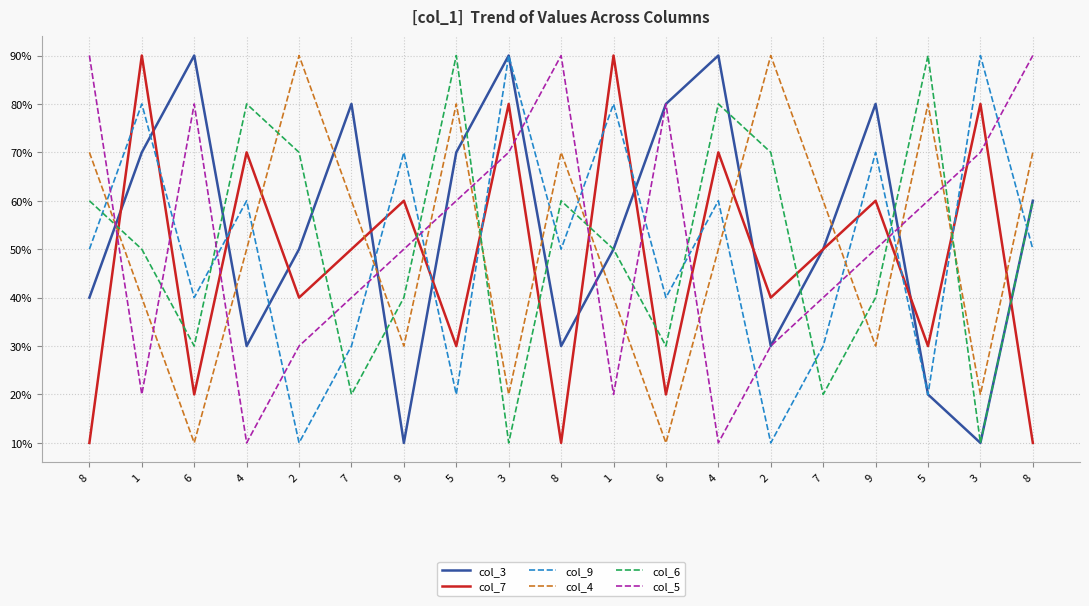

Which category has the highest value across all series?

6